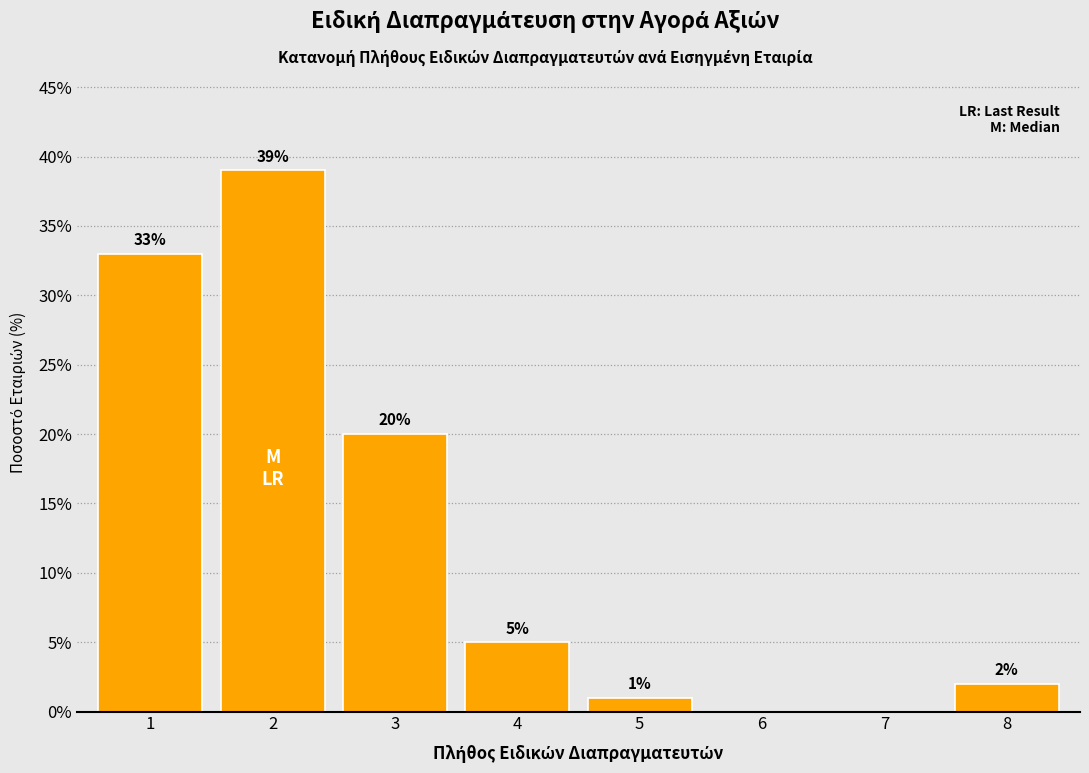

Reading left to right, list all the values displayed in this chart.

1=33	2=39	3=20	4=5	5=1	6=0	7=0	8=2